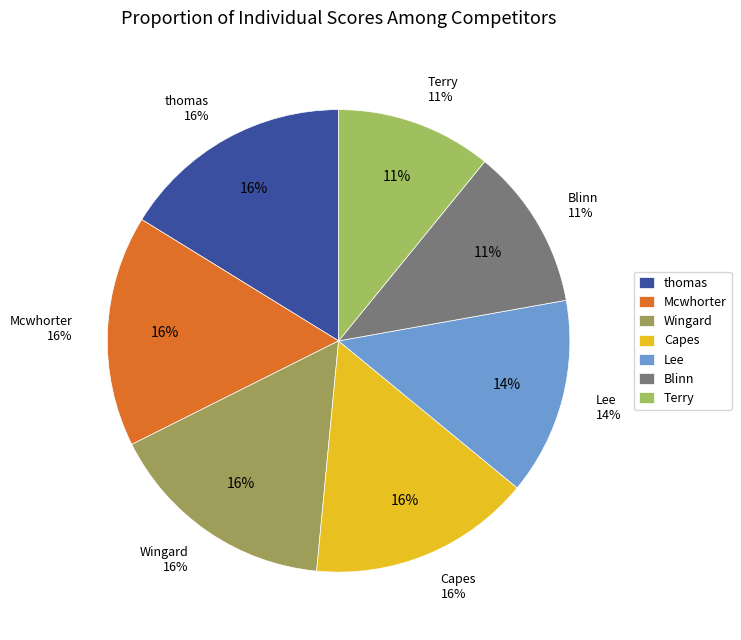

True or false: Blinn accounts for 11% of the total.

True